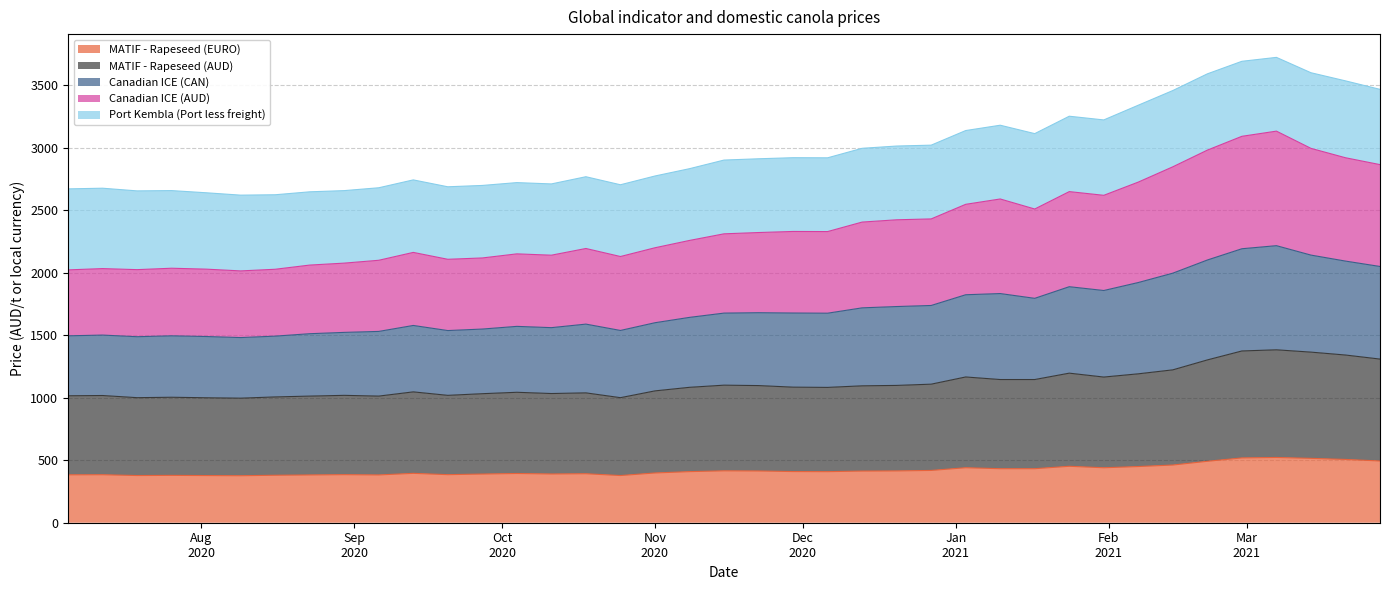

Does the chart have visible grid lines?

Yes